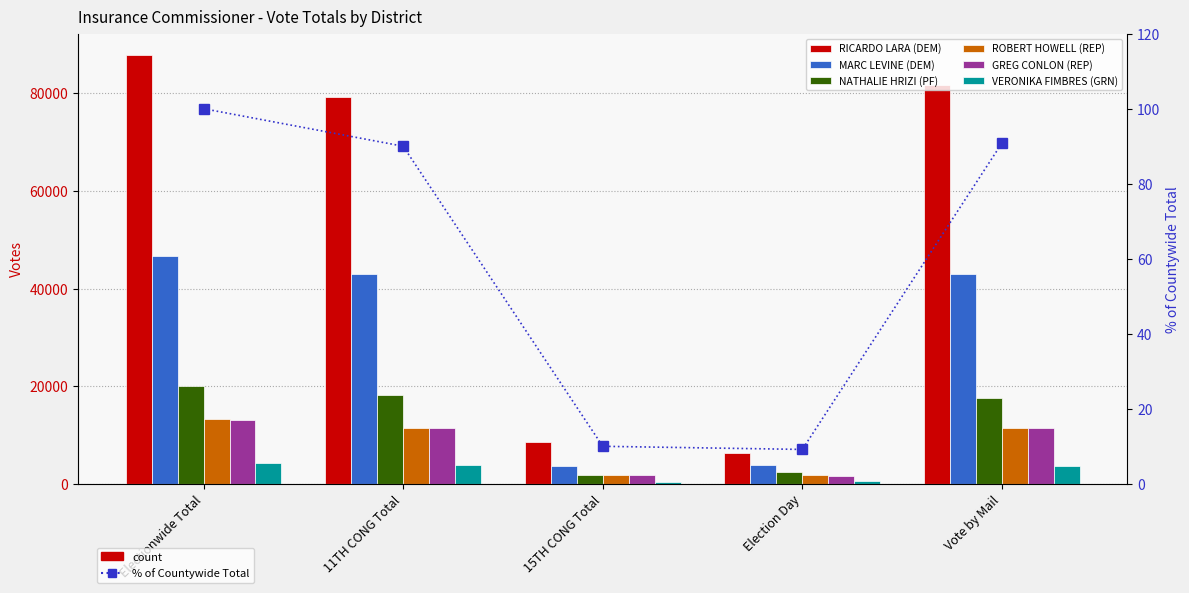

Between Electionwide Total and Election Day, which is larger?

Electionwide Total